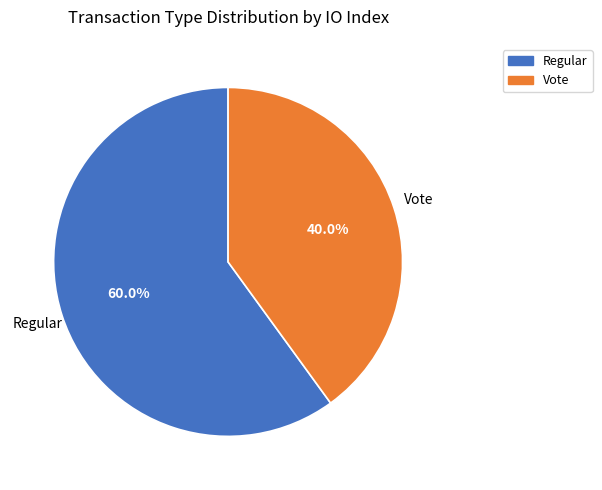

Which slice represents more than half of the pie?

Regular